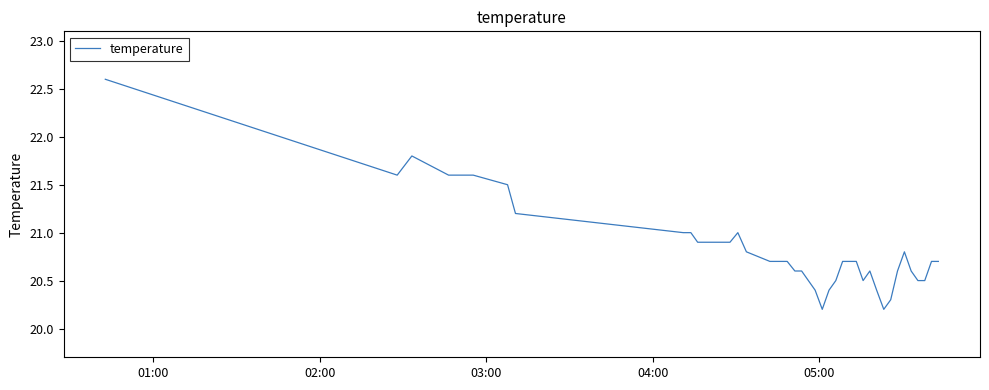

What is the maximum value shown in the chart?

22.6